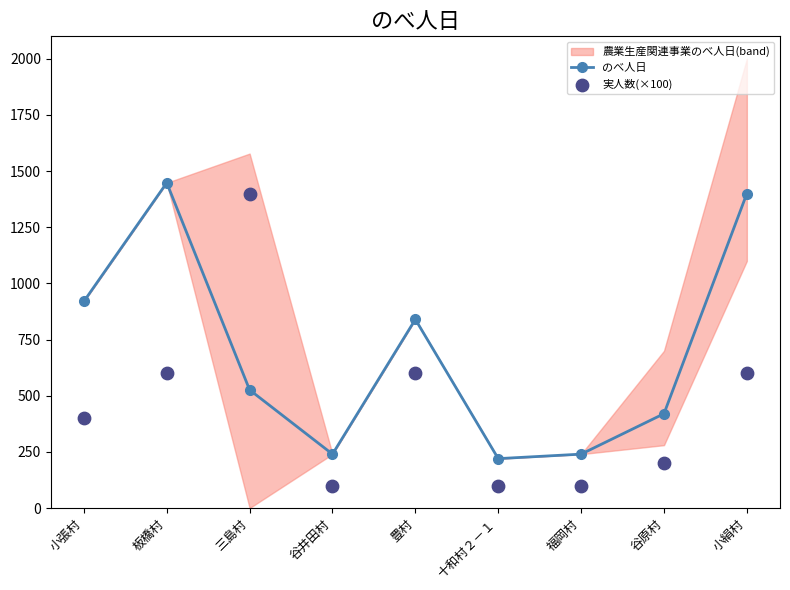

Which series contains the highest Y value?

のべ人日